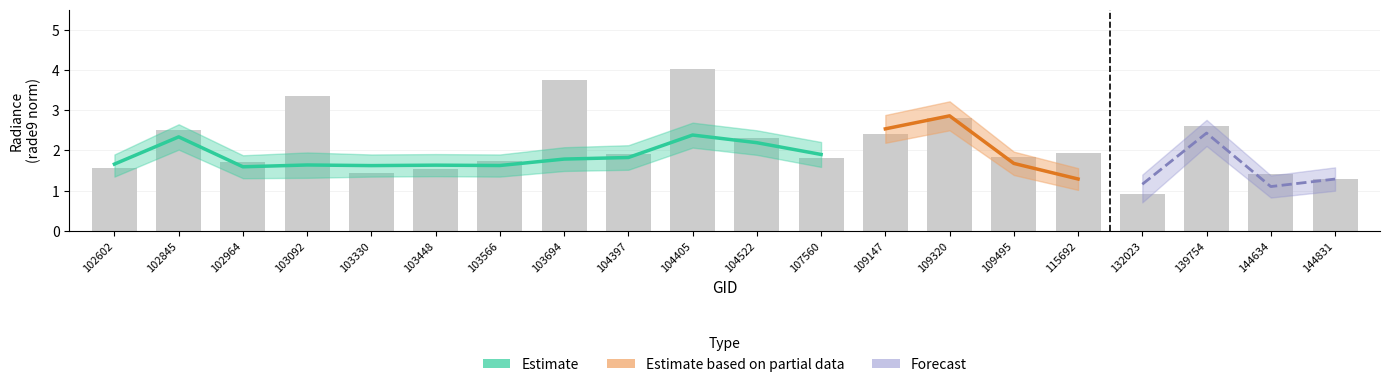

At which category does the chart reach its minimum across all series?

132023